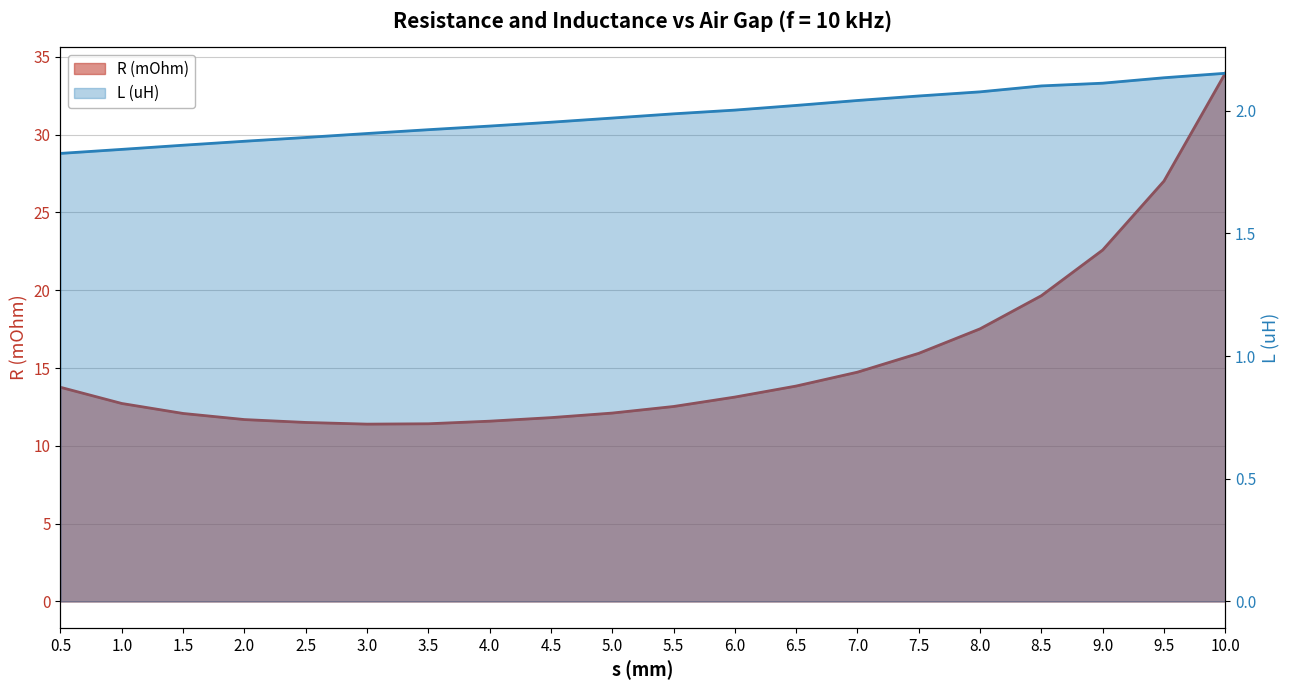

At which label does R (mOhm) first exceed 13?

0.5